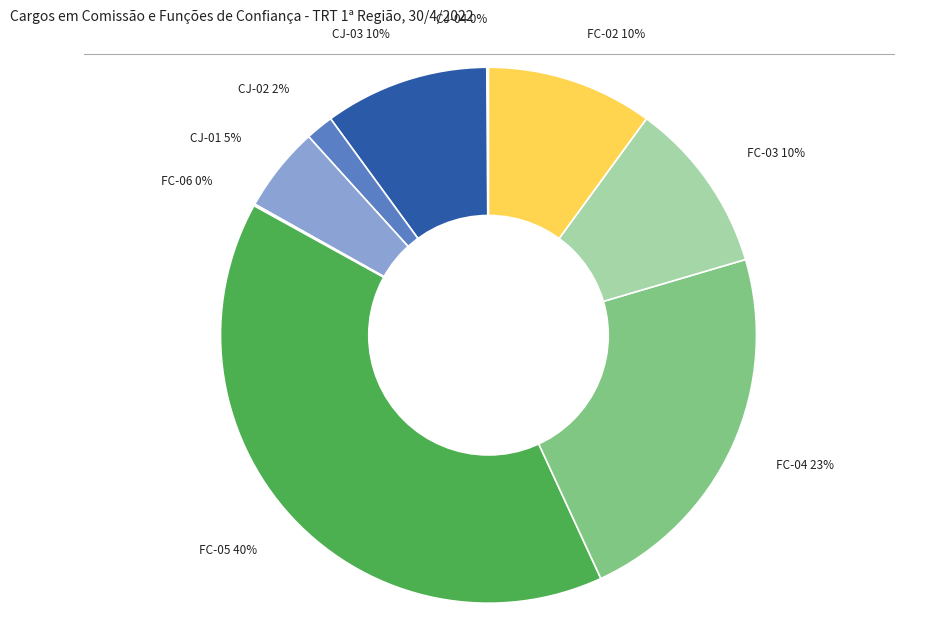

Do CJ-02 and CJ-01 together represent more than half of the pie?

No